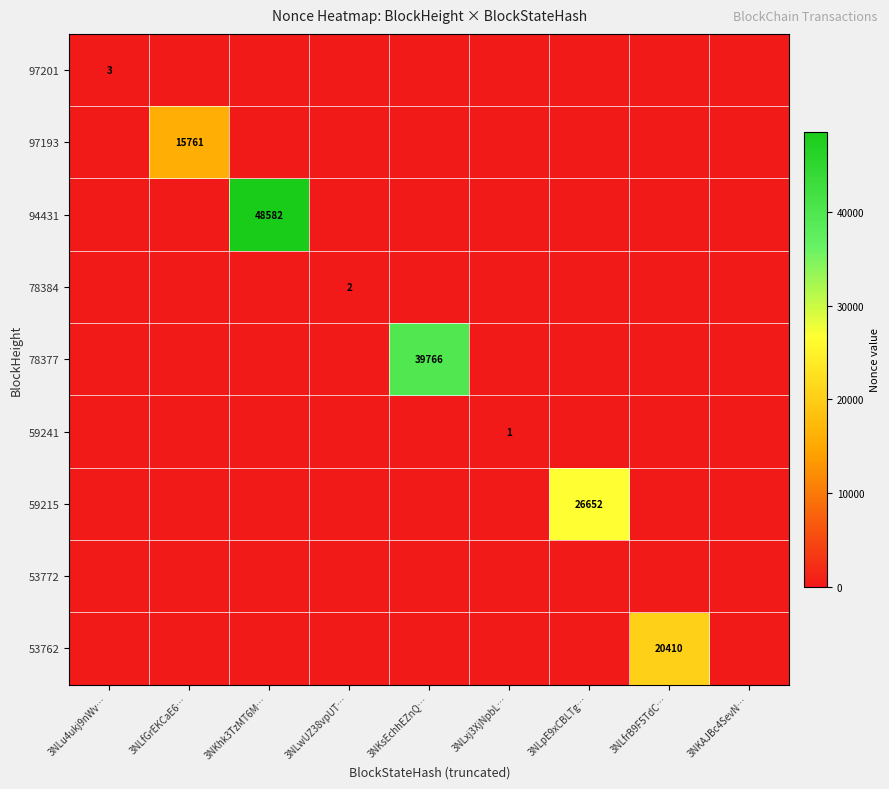

The 59241 series shows 1 at 3NLxj3XjNpbL…. True or false?

True